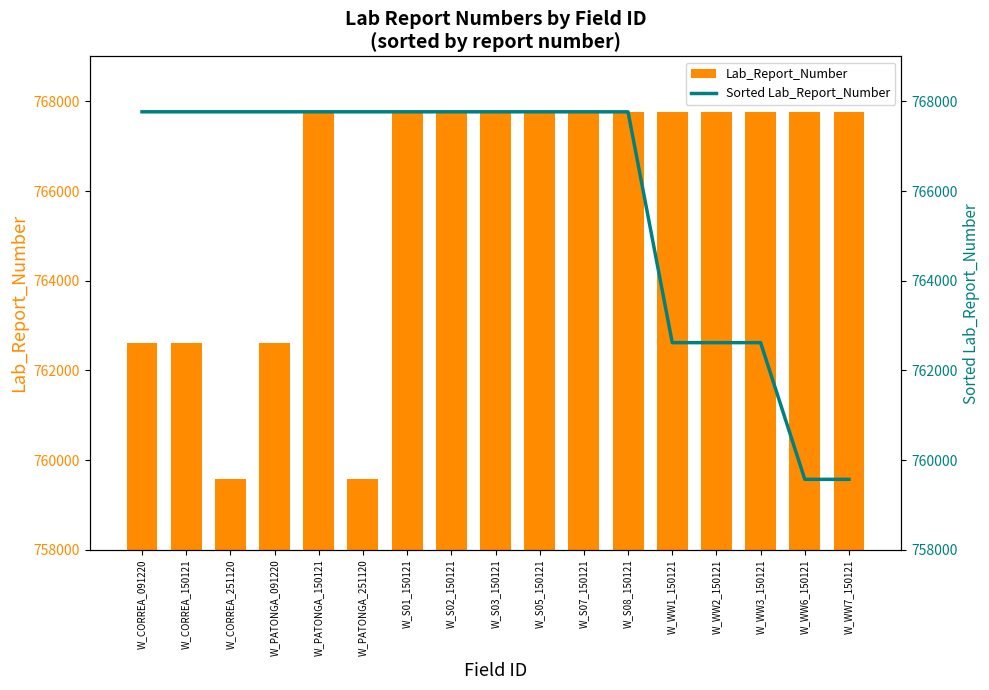

Rank the series by their maximum value, from lowest to highest.

Lab_Report_Number, Sorted Lab_Report_Number